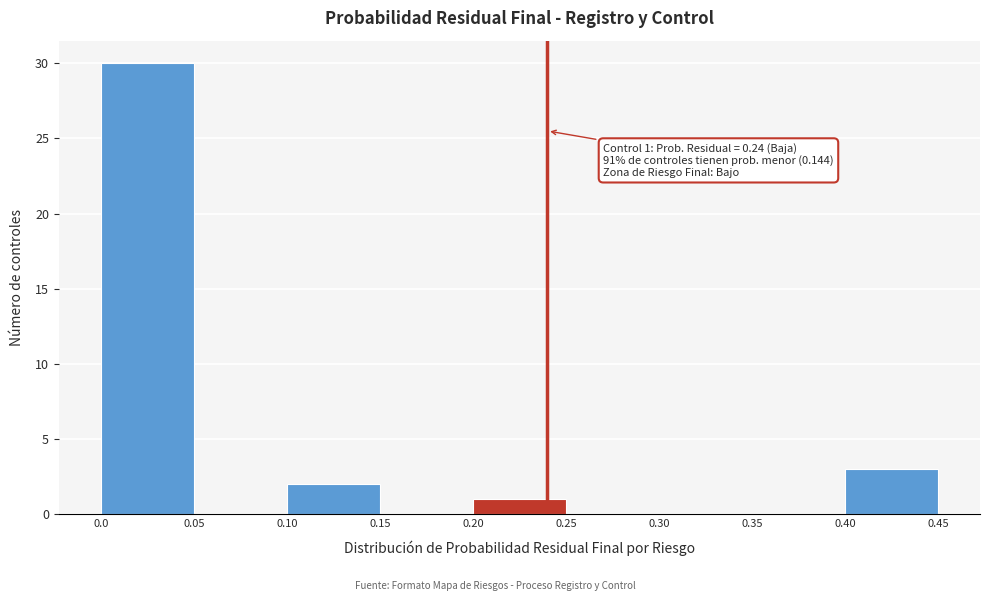

Which range on the x-axis has the tallest bar?

0.0 to 0.05